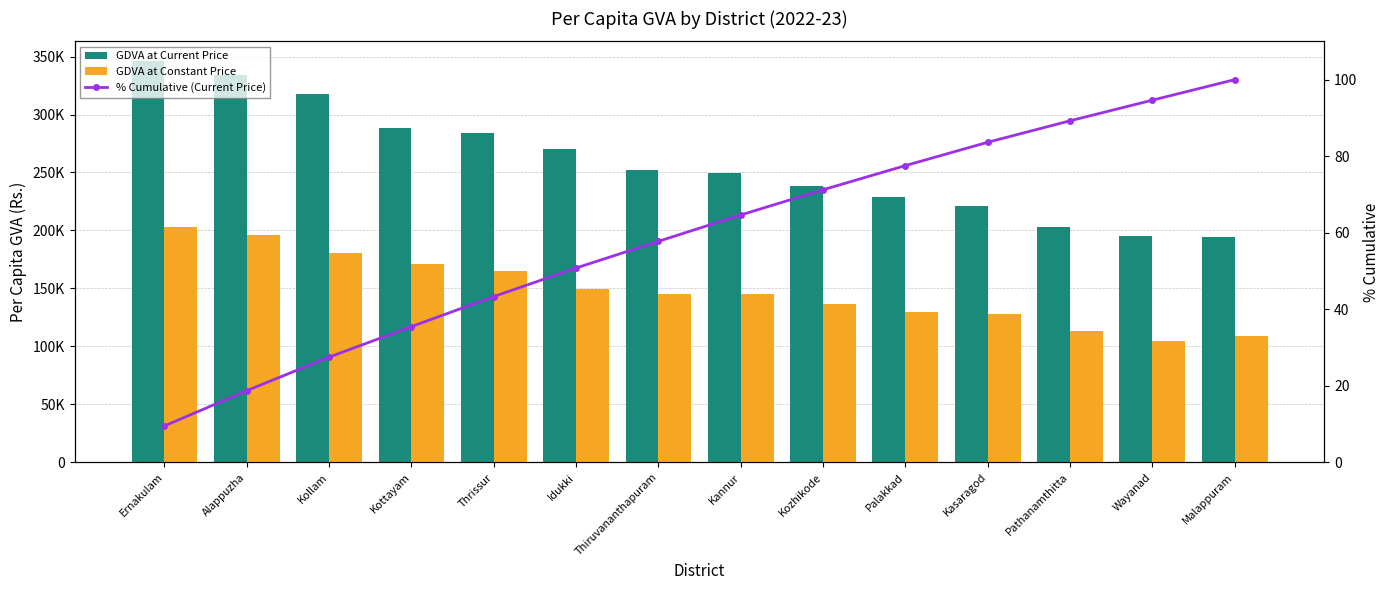

What is the difference between the highest and lowest values at Malappuram?

194070.0